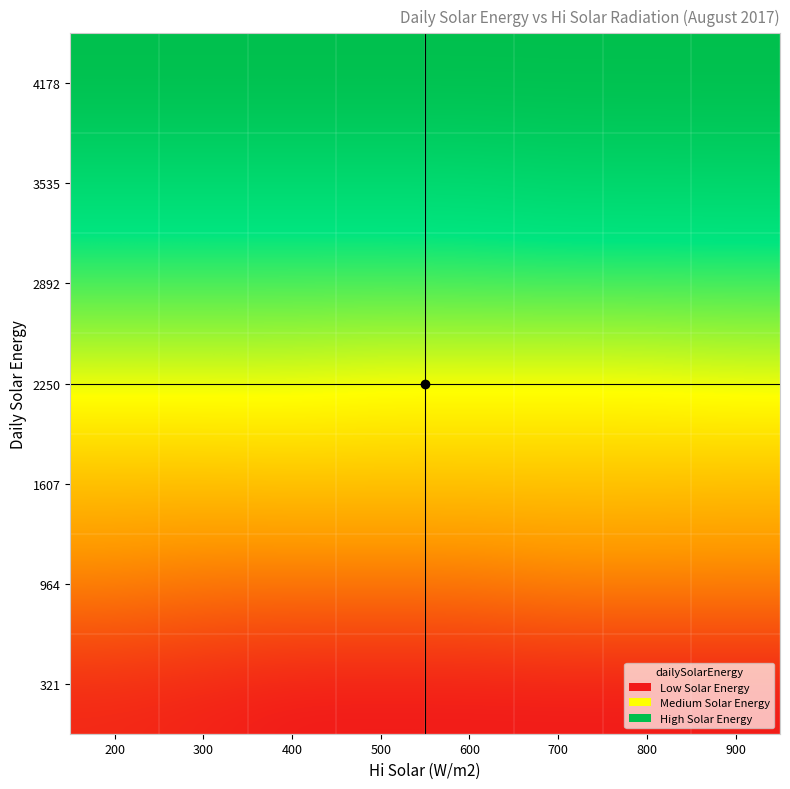

At how many categories does at least one series exceed 3147?

8